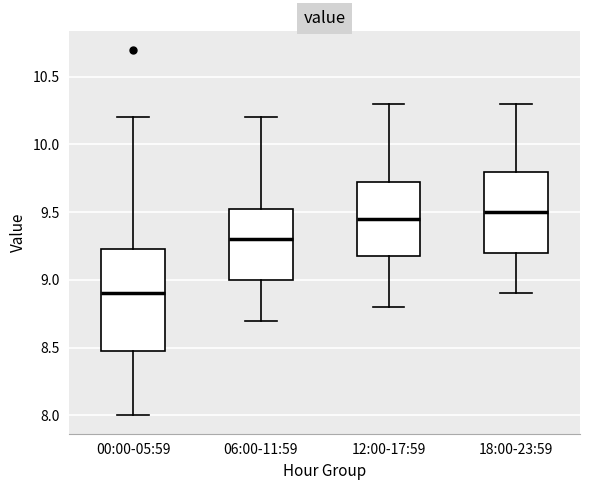

Where does the lower whisker of the box for 06:00-11:59 end on the y-axis? The values are not printed on the chart, so give them approximately, as read against the axis.

8.70